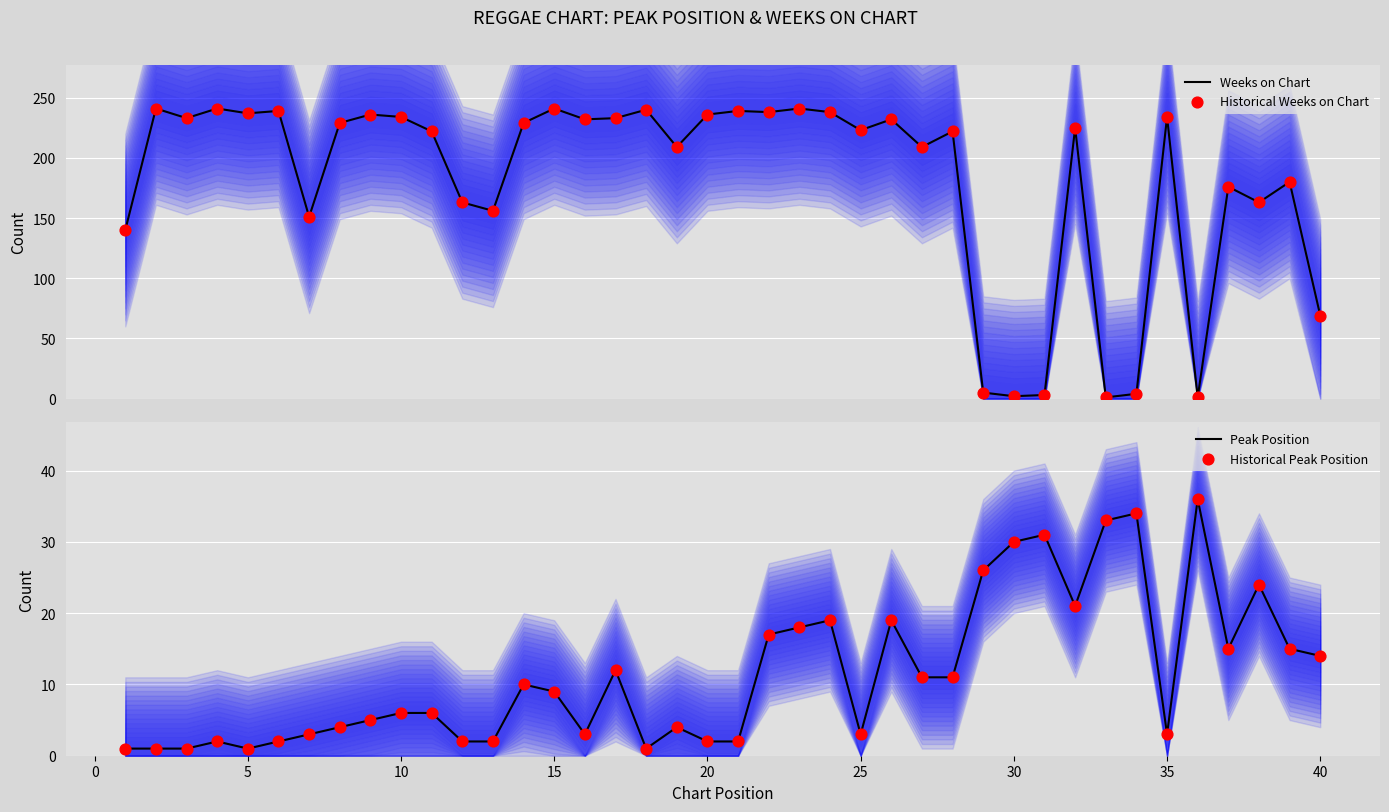

Which series has the largest Y range (max minus min)?

Weeks on Chart